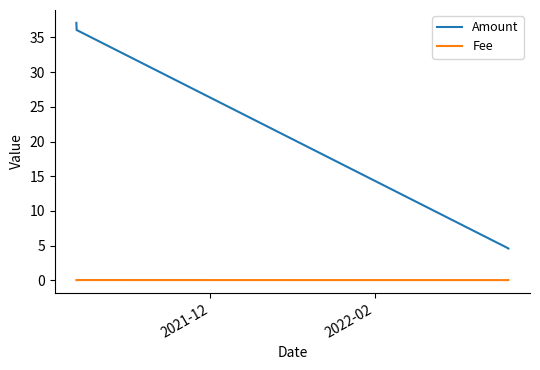

True or false: Fee and Amount cross at least once.

False